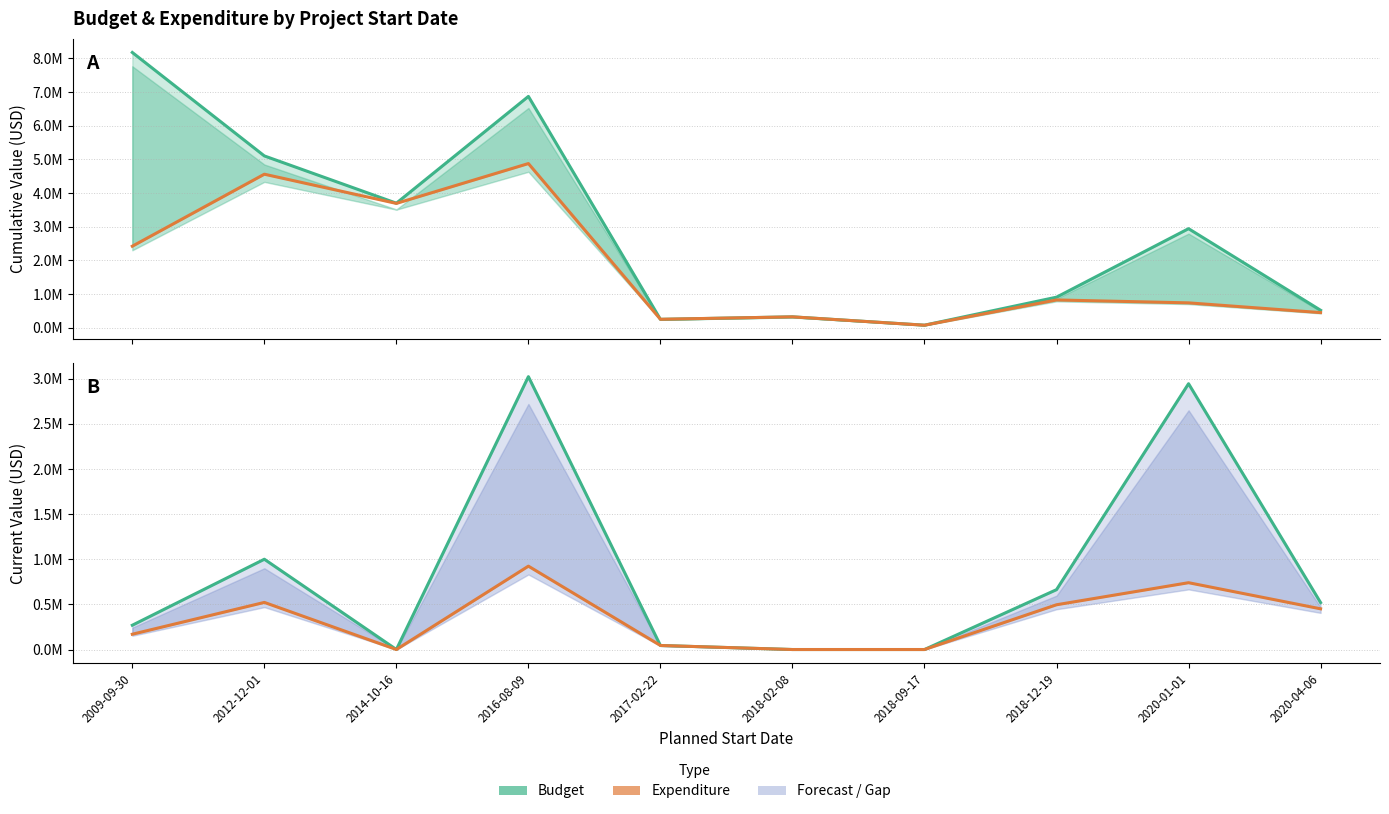

At which category does cum_expenditure_value reach its first local peak?

2012-12-01